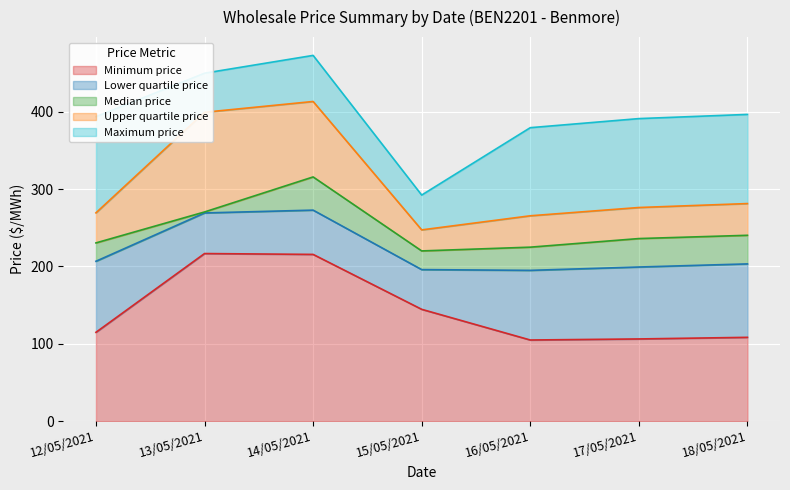

Does the chart display data point markers on the line(s)?

No